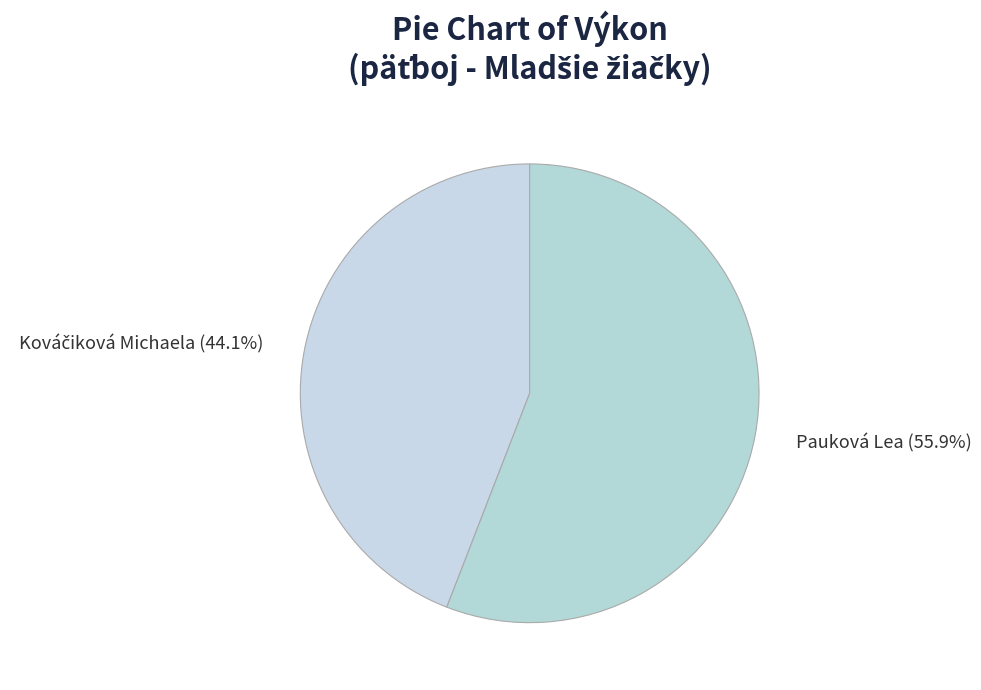

Is there a majority slice in this chart?

Yes